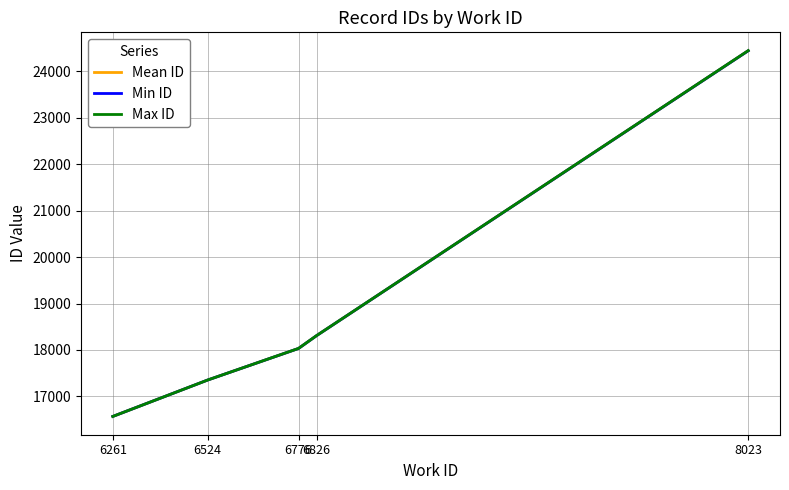

Does the chart display data point markers on the line(s)?

No